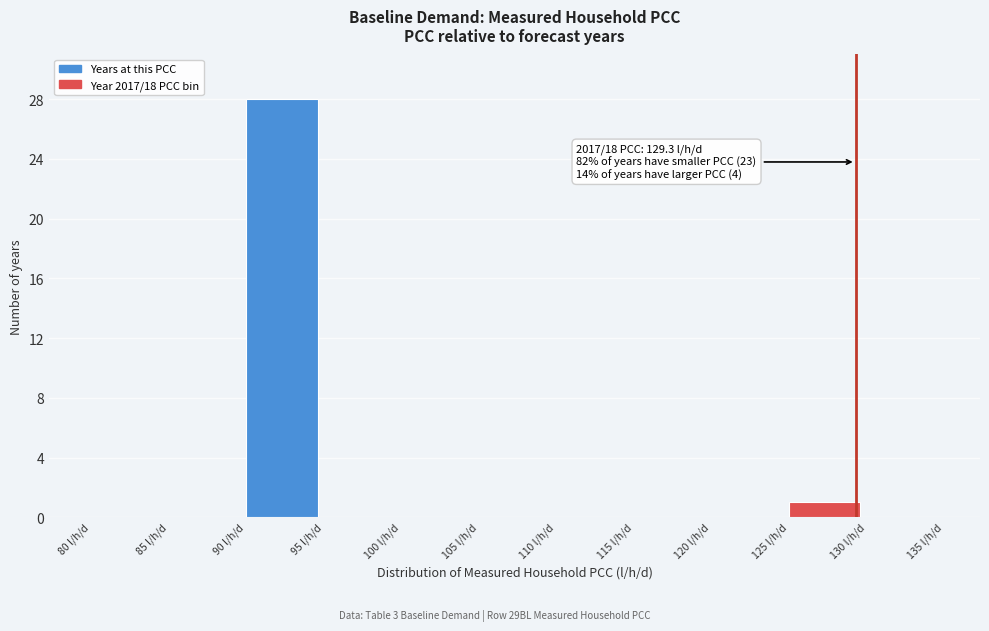

Which range on the x-axis has the tallest bar?

90 to 95